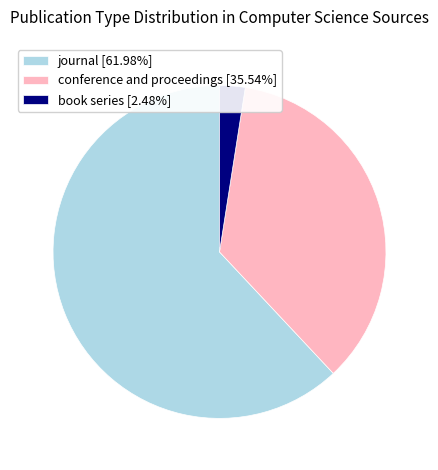

Does journal [61.98%] represent more than half of the total?

Yes